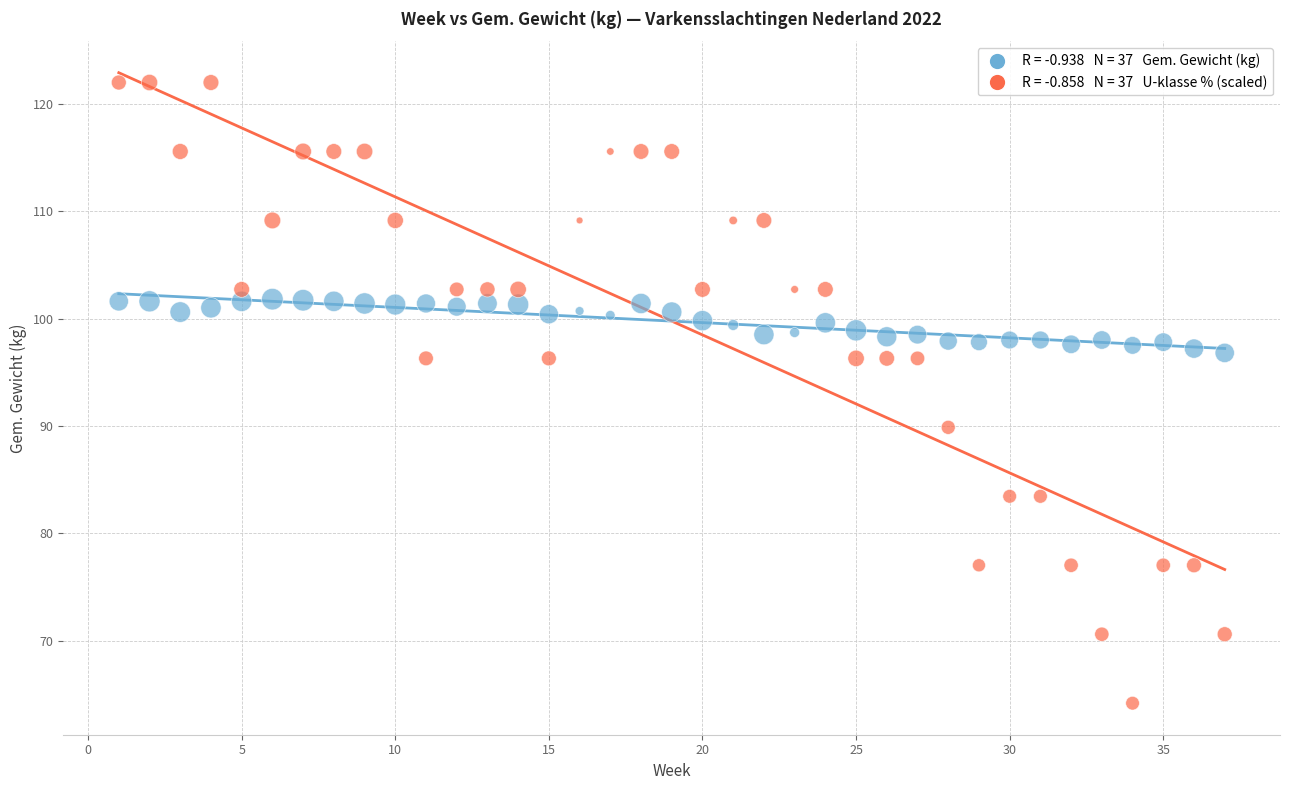

Across all data points, what is the range of Y values (max minus min)?

57.8